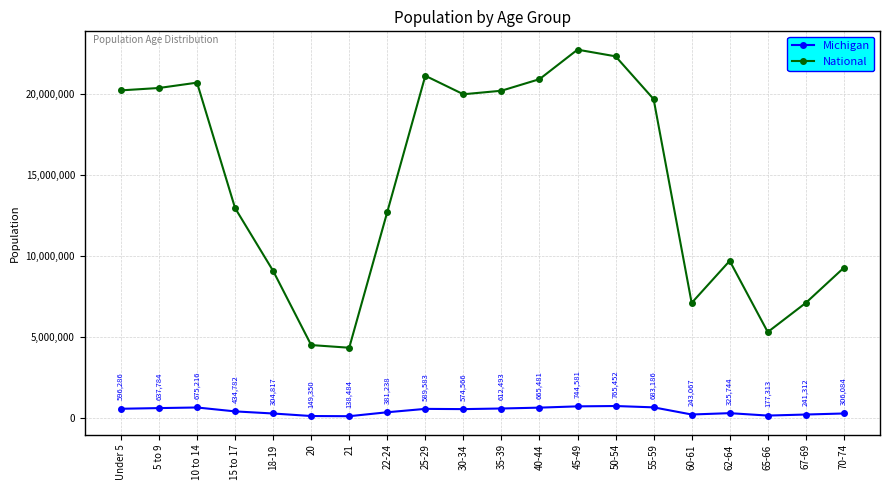

What is the total value across all series at 50-54?

23063577